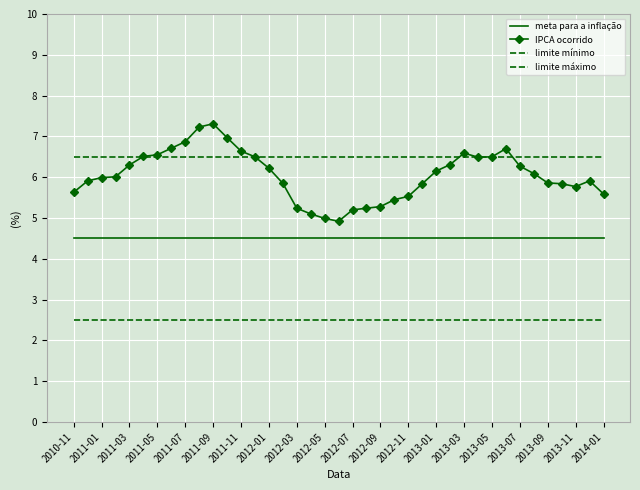

How many times do IPCA ocorrido and limite máximo cross each other?

4